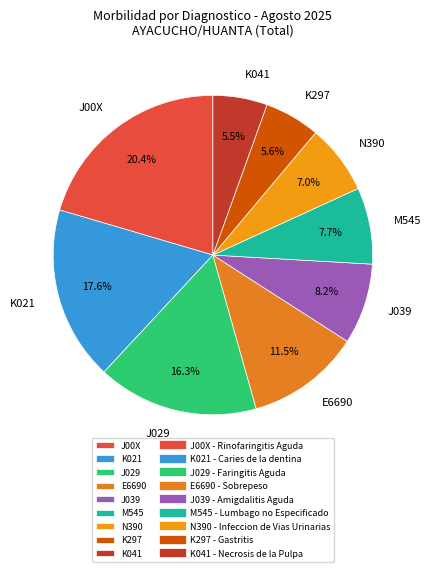

What is the largest slice in the pie chart?

J00X